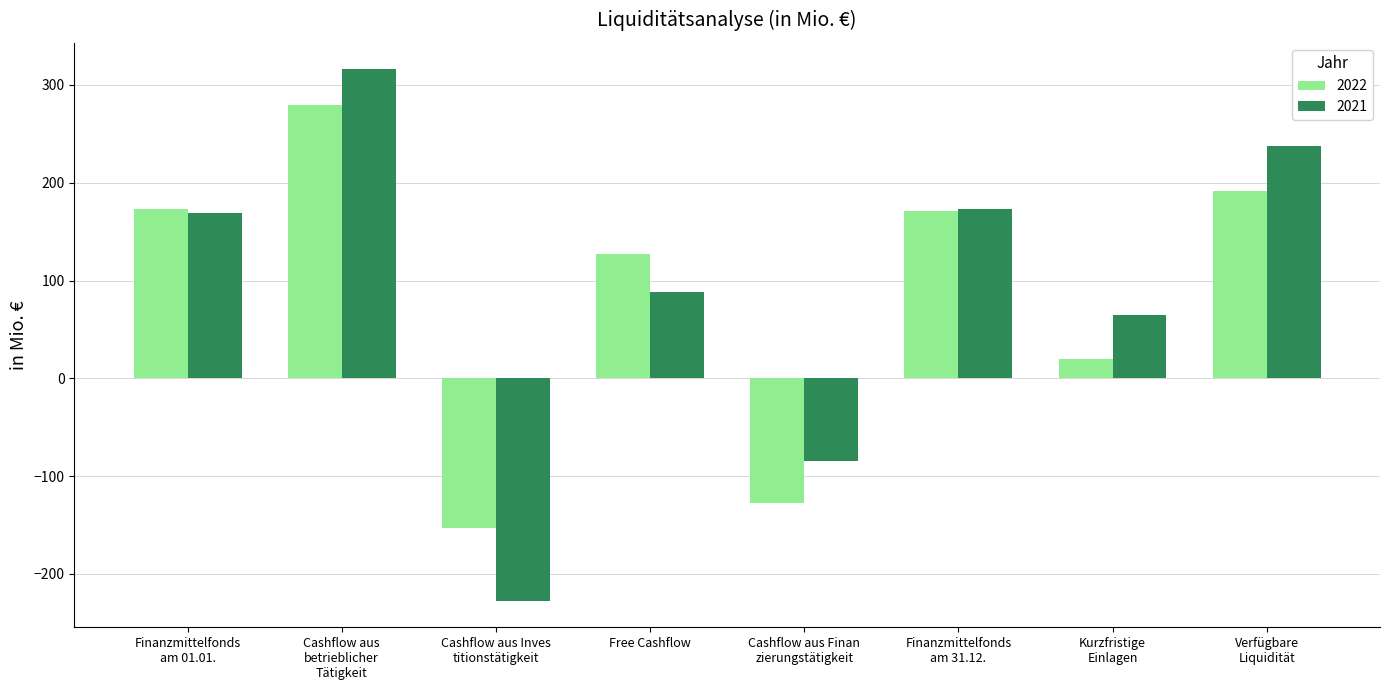

Which series has the widest spread of values?

2021